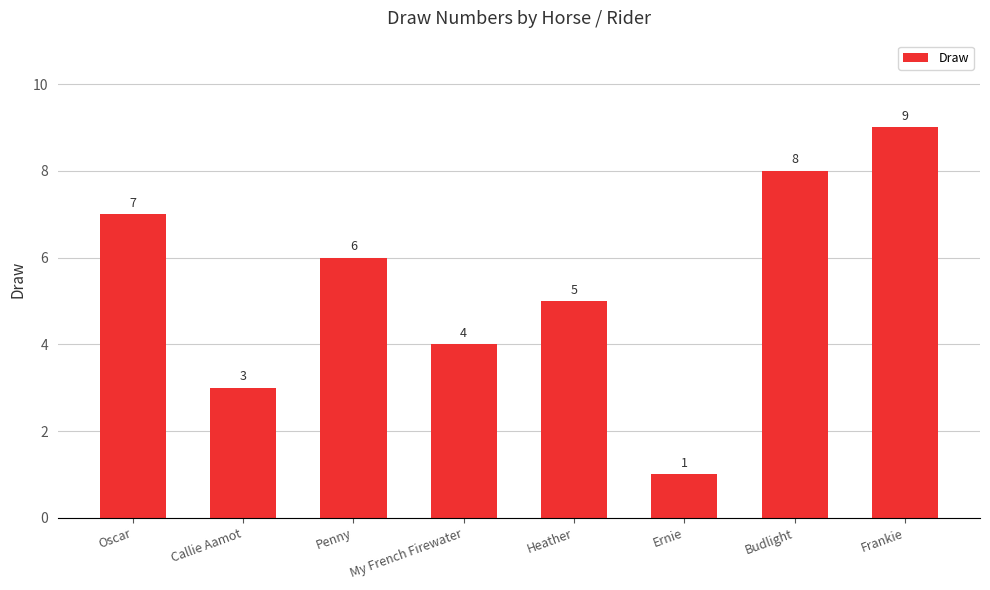

List the labels in order of value, largest first.

Frankie, Budlight, Oscar, Penny, Heather, My French Firewater, Callie Aamot, Ernie